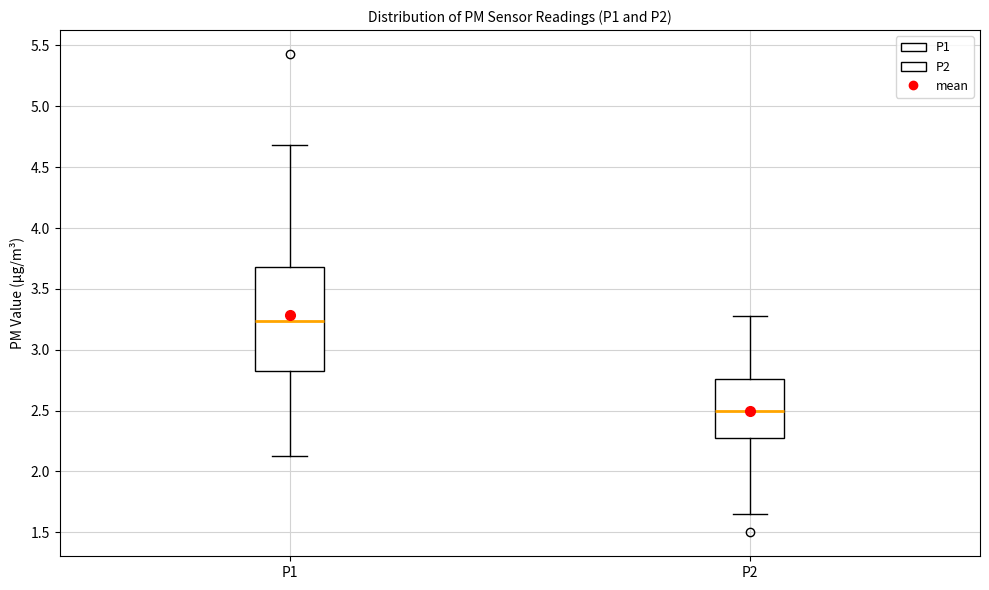

Reading left to right, read every box against the y-axis: the position of its median line, the range the box covers, and the ends of its whiskers. The values are not printed on the chart, so give them approximately, as read against the axis.

P1: median 3.25, box 2.85 to 3.70, whiskers 2.15 to 4.70
P2: median 2.50, box 2.30 to 2.75, whiskers 1.65 to 3.30